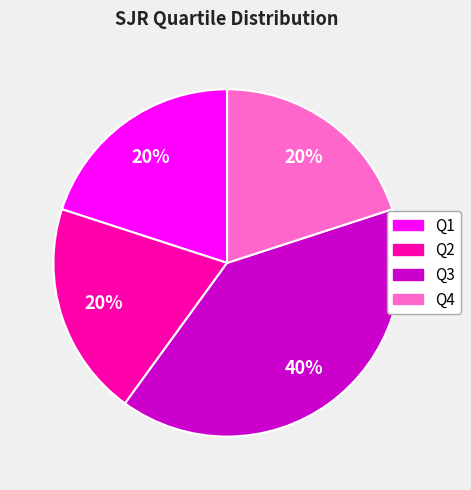

How many slices are in this pie chart?

4